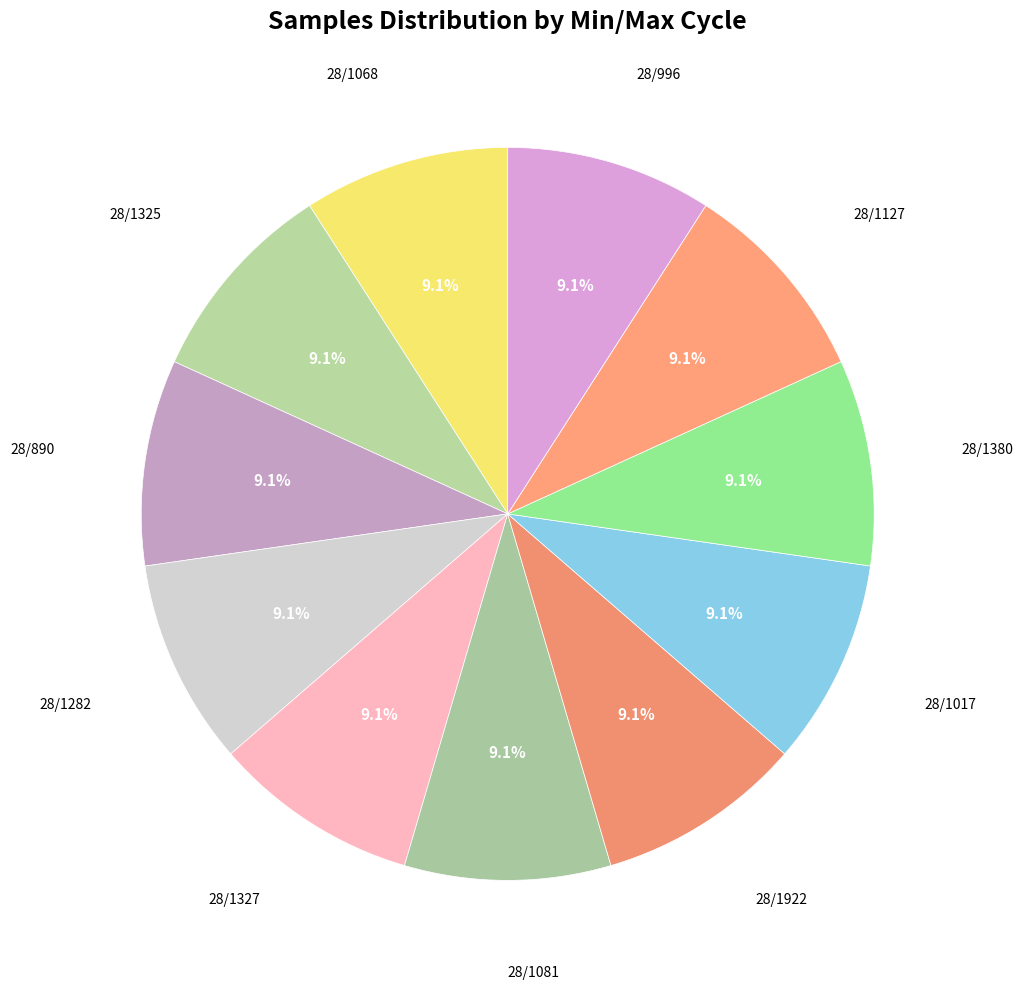

What is the total percentage of 28/1017 and 28/1068?

18.2%